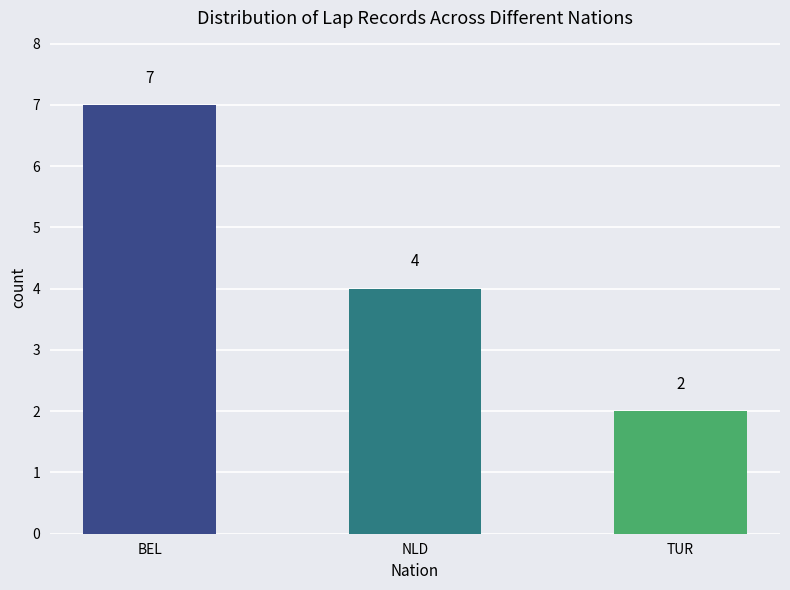

Reading right to left, transcribe all the data shown in this chart.

TUR=2	NLD=4	BEL=7